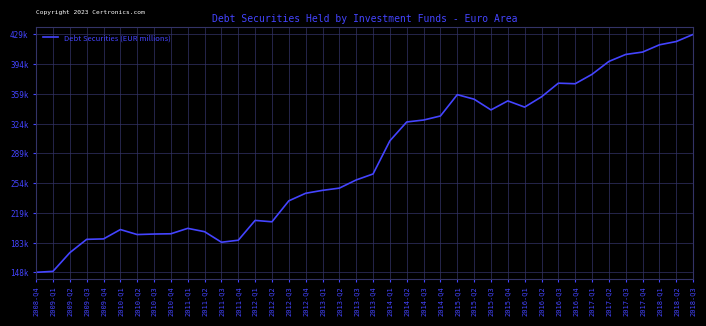

What is the difference between the second highest and minimum values?

271955.9